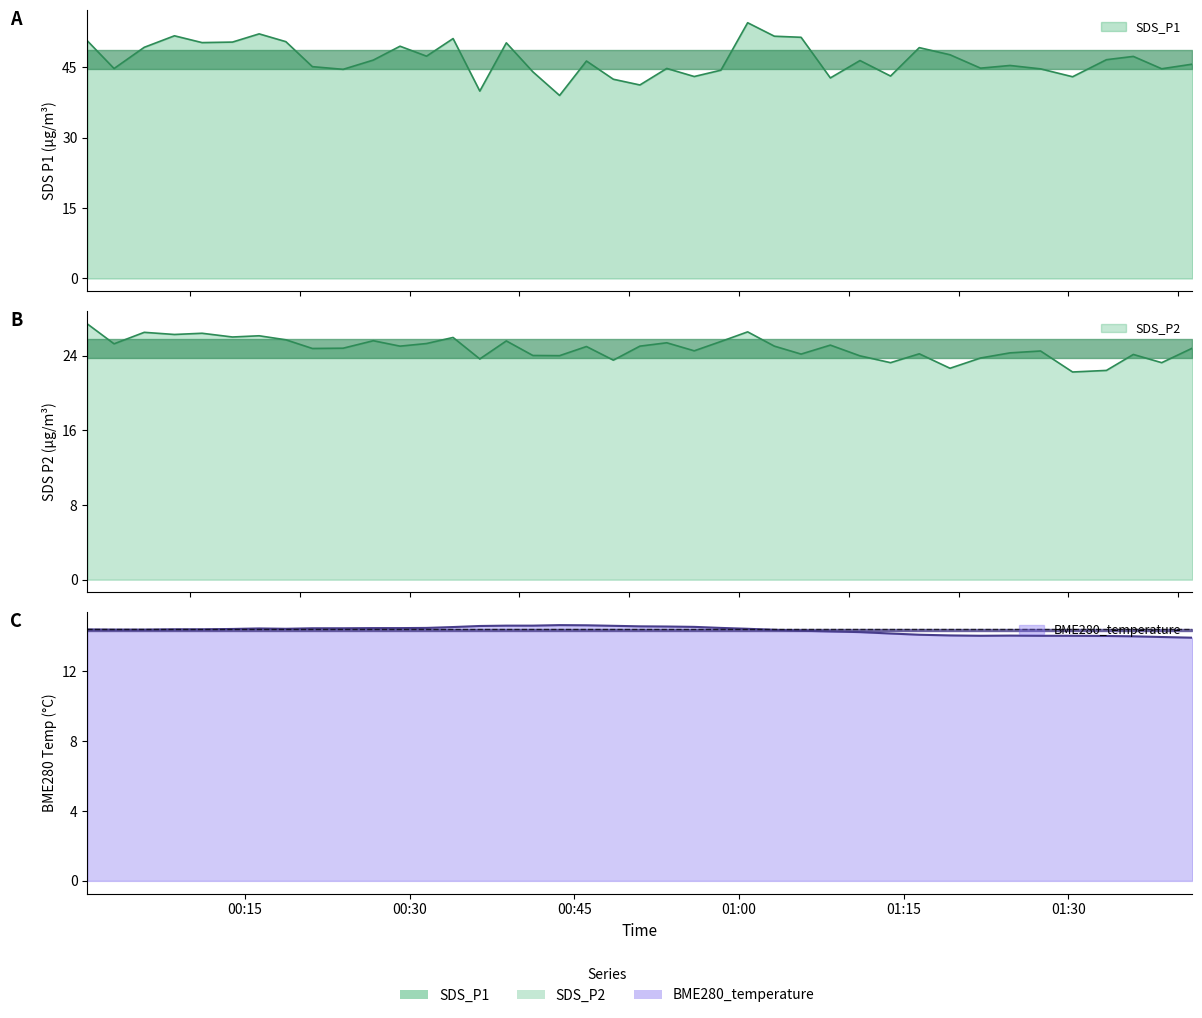

Reading left to right, transcribe all the data shown in this chart.

SDS_P1: 50.6	44.7	49.2	51.7	50.2	50.3	52.1	50.4	45.1	44.5	46.5	49.5	47.3	51.1	39.9	50.2	44.0	39.0	46.3	42.4	41.2	44.7	43.0	44.4	54.5	51.6	51.4	42.7	46.4	43.1	49.1	47.6	44.8	45.4	44.6	43.0	46.6	47.3	44.6	45.6
SDS_P2: 27.4	25.3	26.5	26.3	26.4	26.0	26.1	25.7	24.8	24.8	25.6	25.0	25.3	25.9	23.6	25.6	24.0	24.0	25.0	23.5	25.0	25.4	24.5	25.5	26.6	25.0	24.2	25.1	24.0	23.2	24.2	22.6	23.8	24.3	24.5	22.2	22.4	24.1	23.2	24.8
BME280_temperature: 14.4	14.4	14.4	14.4	14.4	14.4	14.4	14.4	14.5	14.5	14.5	14.5	14.5	14.5	14.6	14.6	14.6	14.6	14.6	14.6	14.6	14.6	14.5	14.5	14.4	14.4	14.3	14.3	14.2	14.2	14.1	14.1	14.0	14.0	14.0	14.0	14.0	14.0	14.0	13.9